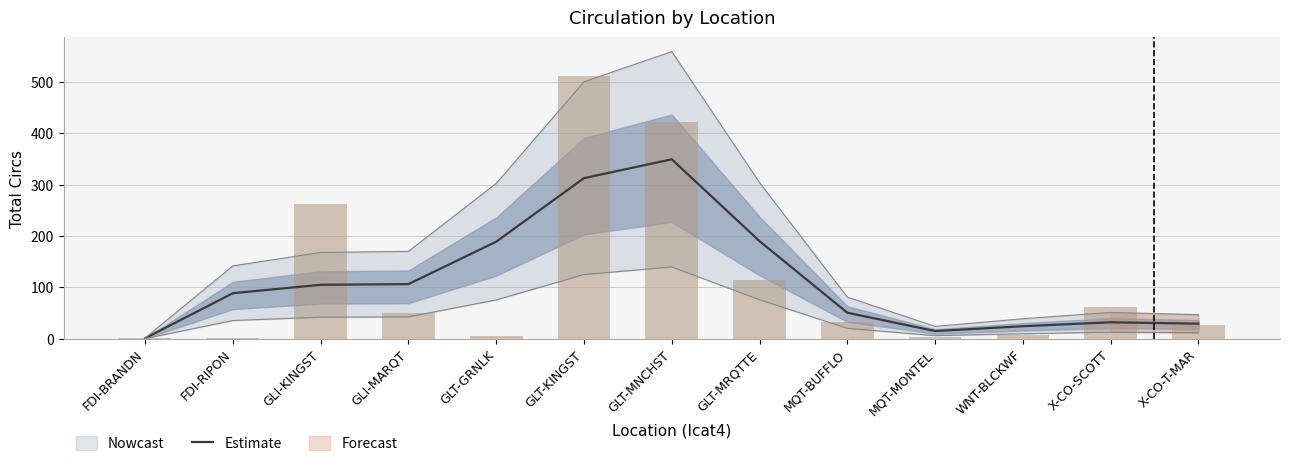

Reading right to left, list all the values displayed in this chart.

X-CO-T-MAR=29.3	X-CO-SCOTT=32.0	WNT-BLCKWF=24.3	MQT-MONTEL=15.0	MQT-BUFFLO=50.7	GLT-MRQTTE=190.0	GLT-MNCHST=349.3	GLT-KINGST=312.7	GLT-GRNLK=189.0	GLI-MARQT=106.3	GLI-KINGST=105.0	FDI-RIPON=88.7	FDI-BRANDN=1.0